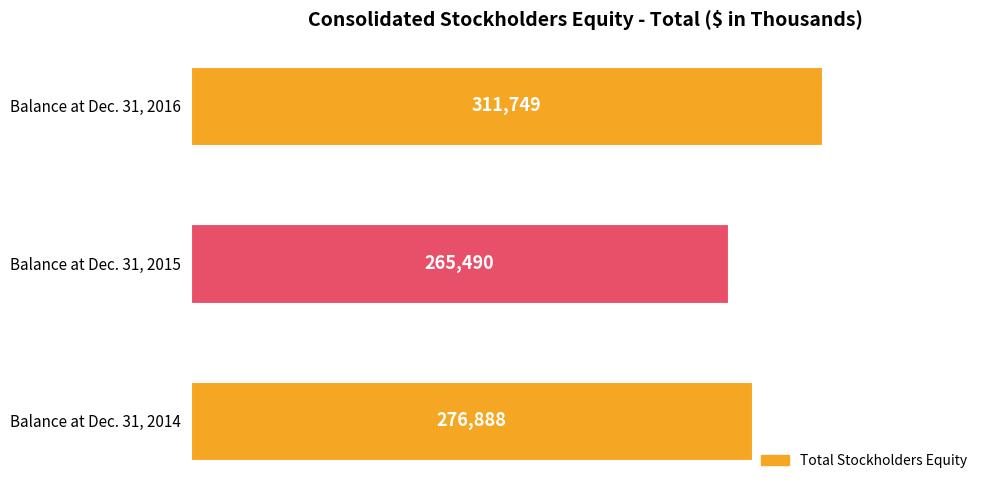

What is the difference between the maximum and minimum values?

46259